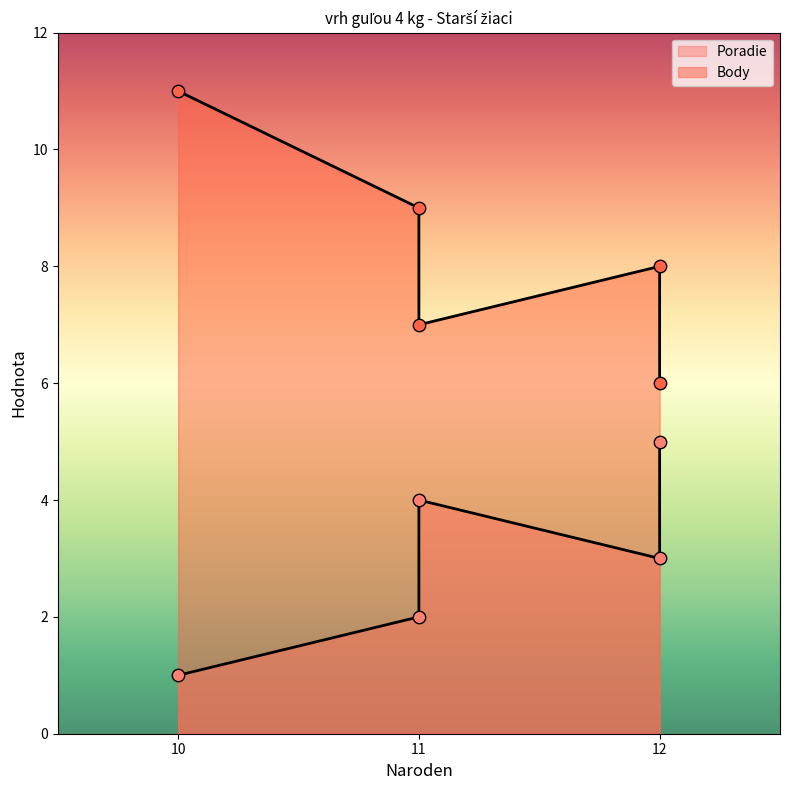

Which series reaches the minimum Y coordinate?

Poradie